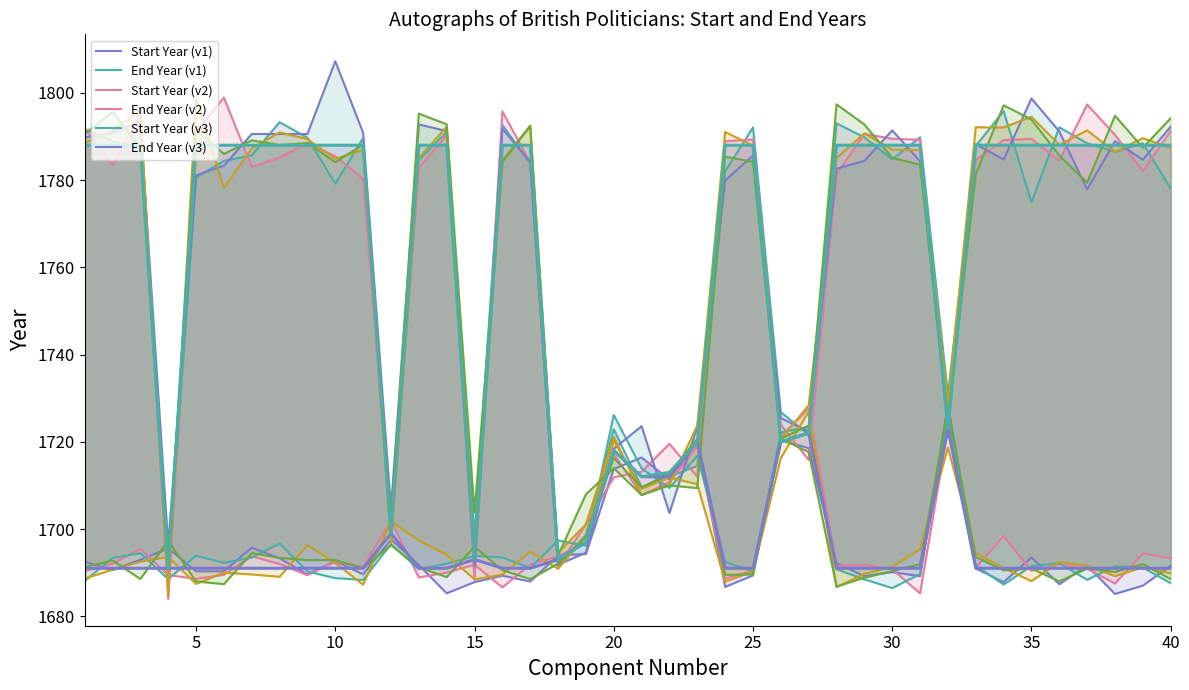

The End Year series shows 981 at 36. True or false?

False